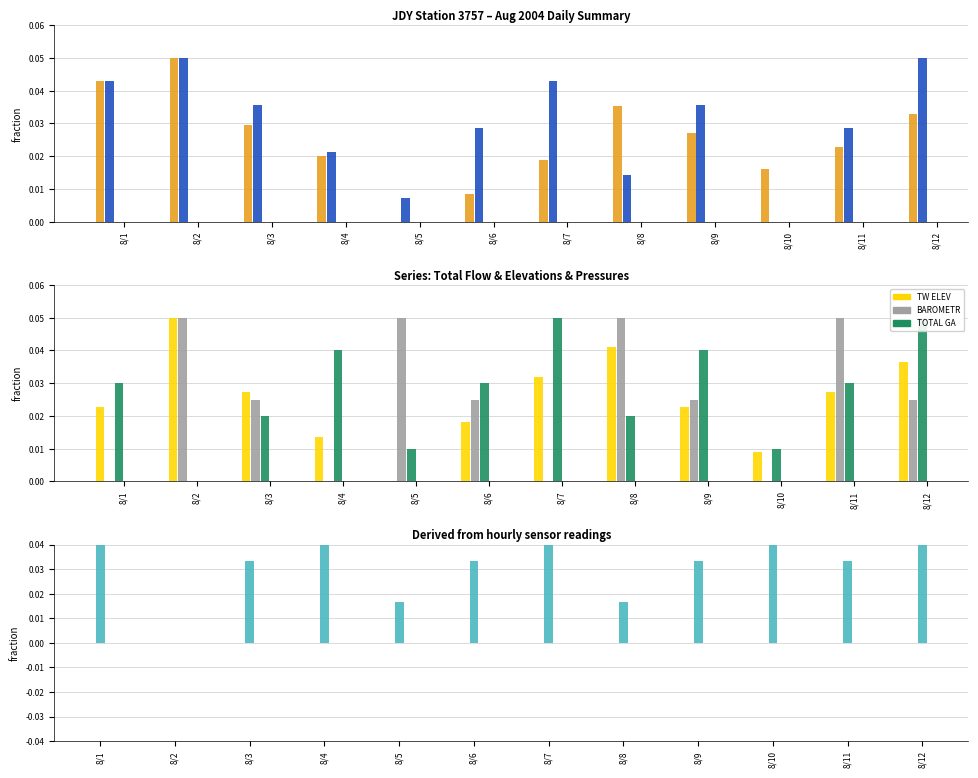

Is it true that BAROMETRIC PRESSURE (MMHG) equals 0.1 at 8/2?

True